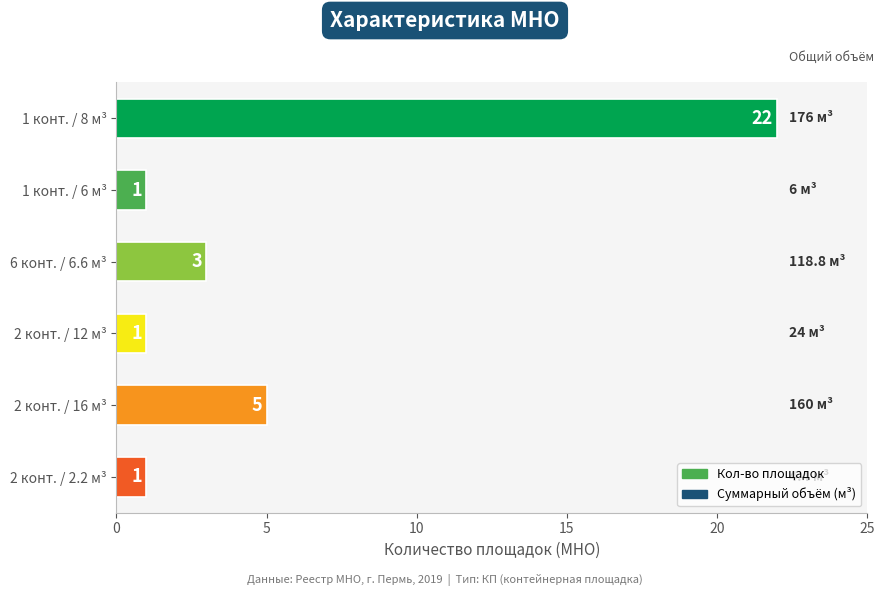

What is the difference between the second highest and second lowest values?

4